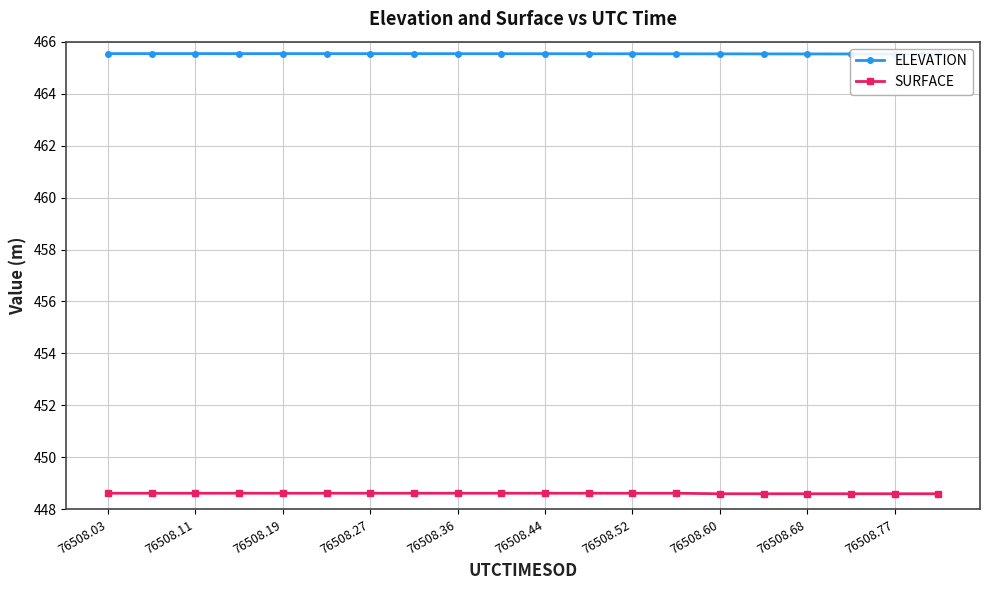

True or false: SURFACE has more than 0 points higher than both neighbors.

False